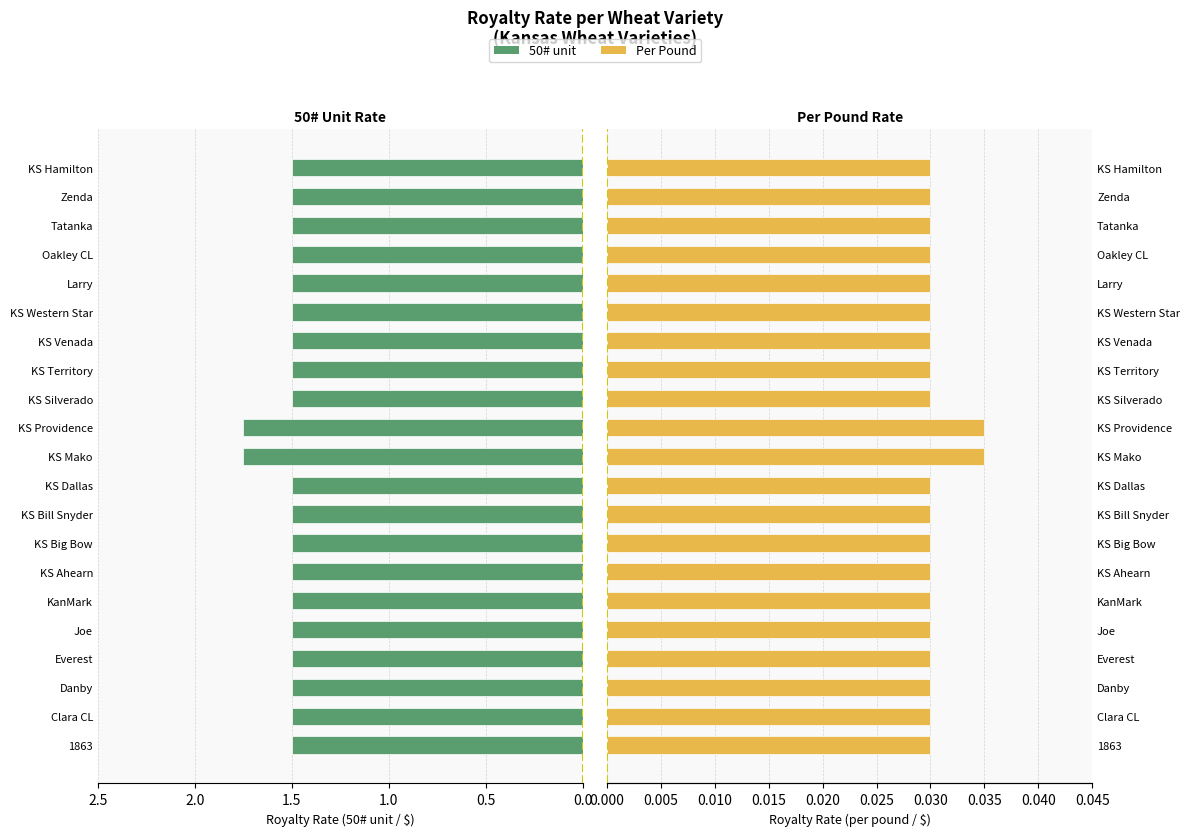

At which category does the chart reach its peak across all series?

KS Mako